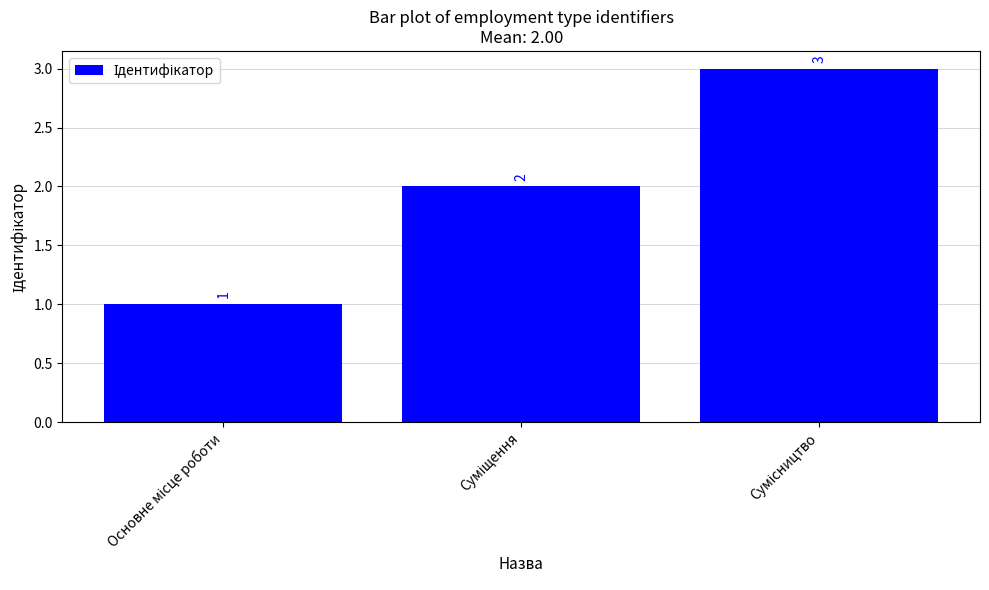

How many values are between 1 and 3?

3